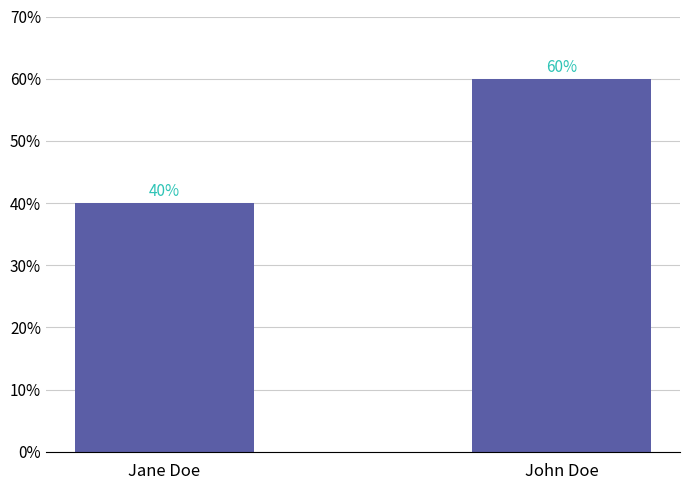

What is the label of the 1st bar from the right?

John Doe